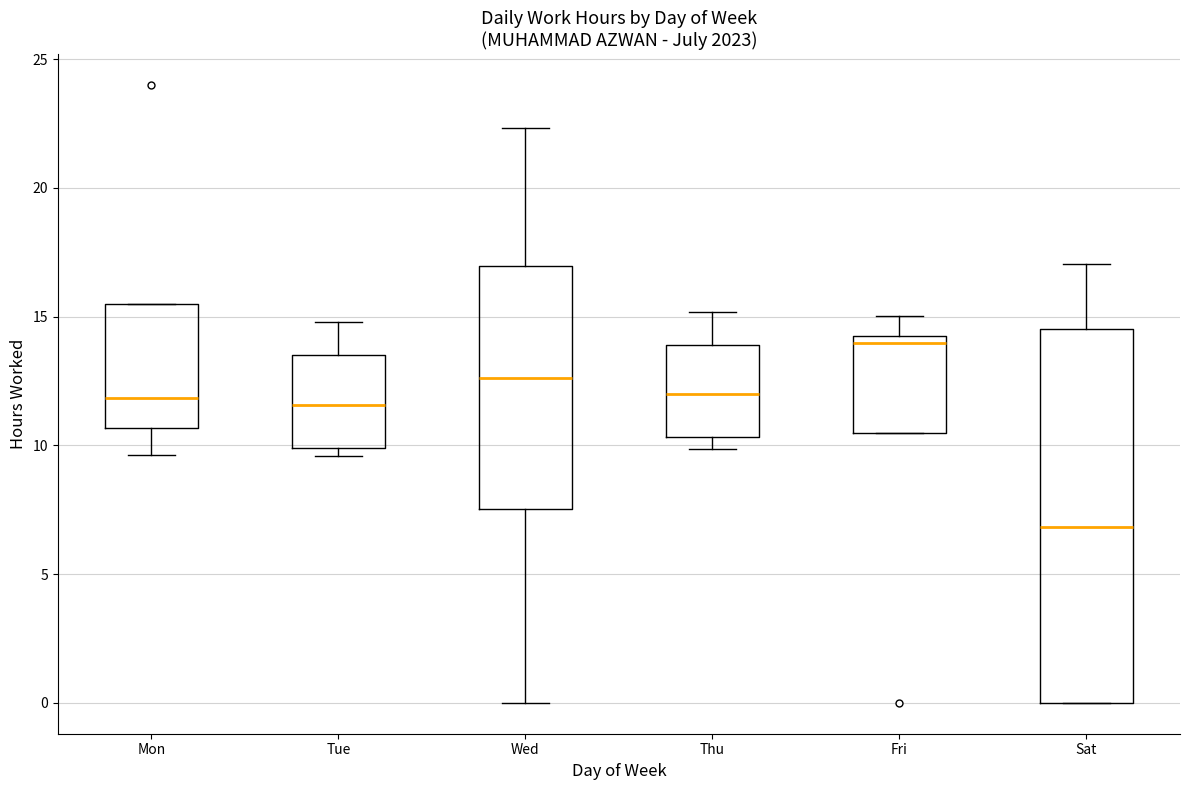

Comparing the boxes themselves (not the whiskers), which one is the tallest?

Sat